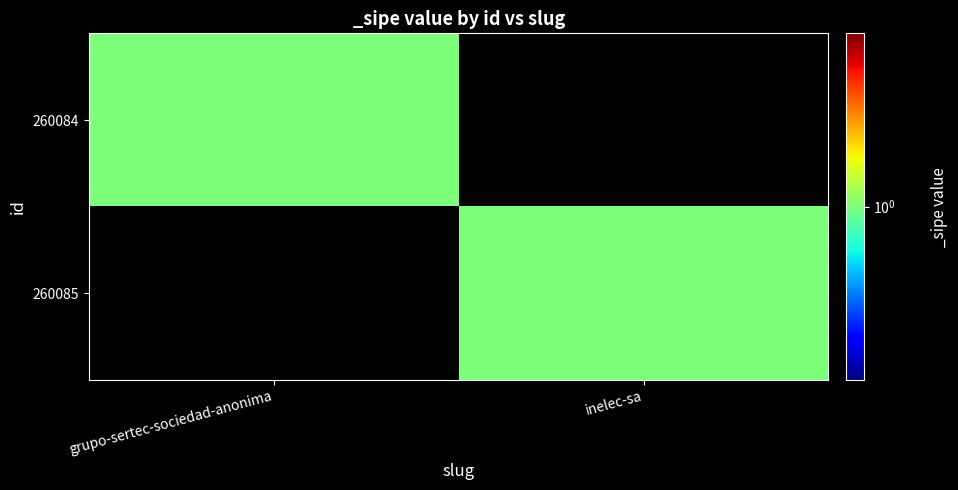

What is the difference between the highest and lowest values at grupo-sertec-sociedad-anonima?

1